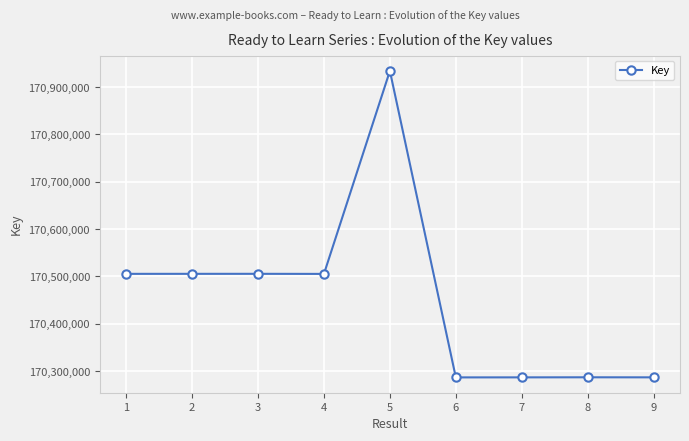

What is the ratio of the value at 5 to the value at 7?

1.0